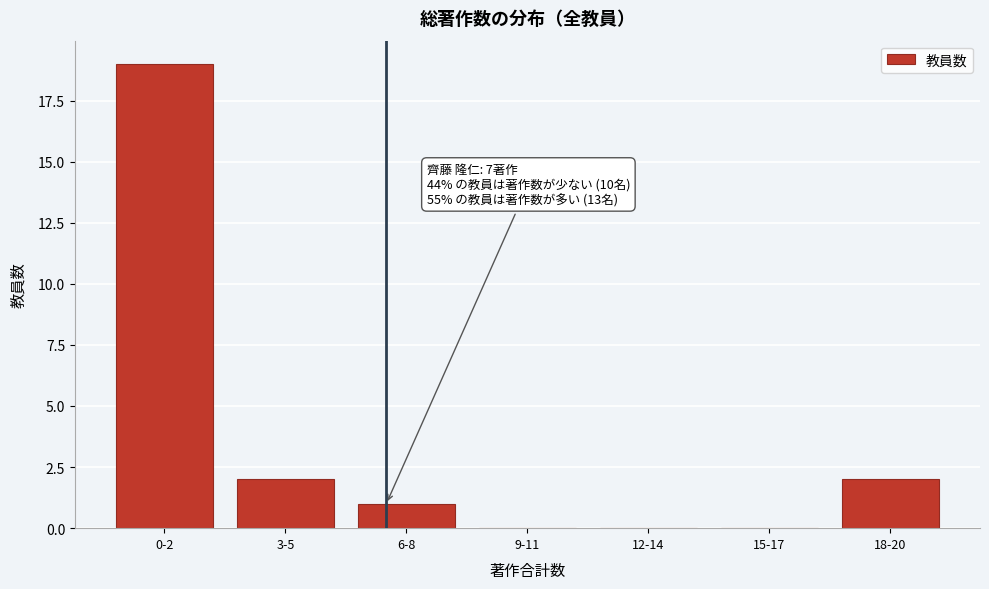

Reading right to left, what are all the values shown in this chart?

18-20=2	15-17=0	12-14=0	9-11=0	6-8=1	3-5=2	0-2=19